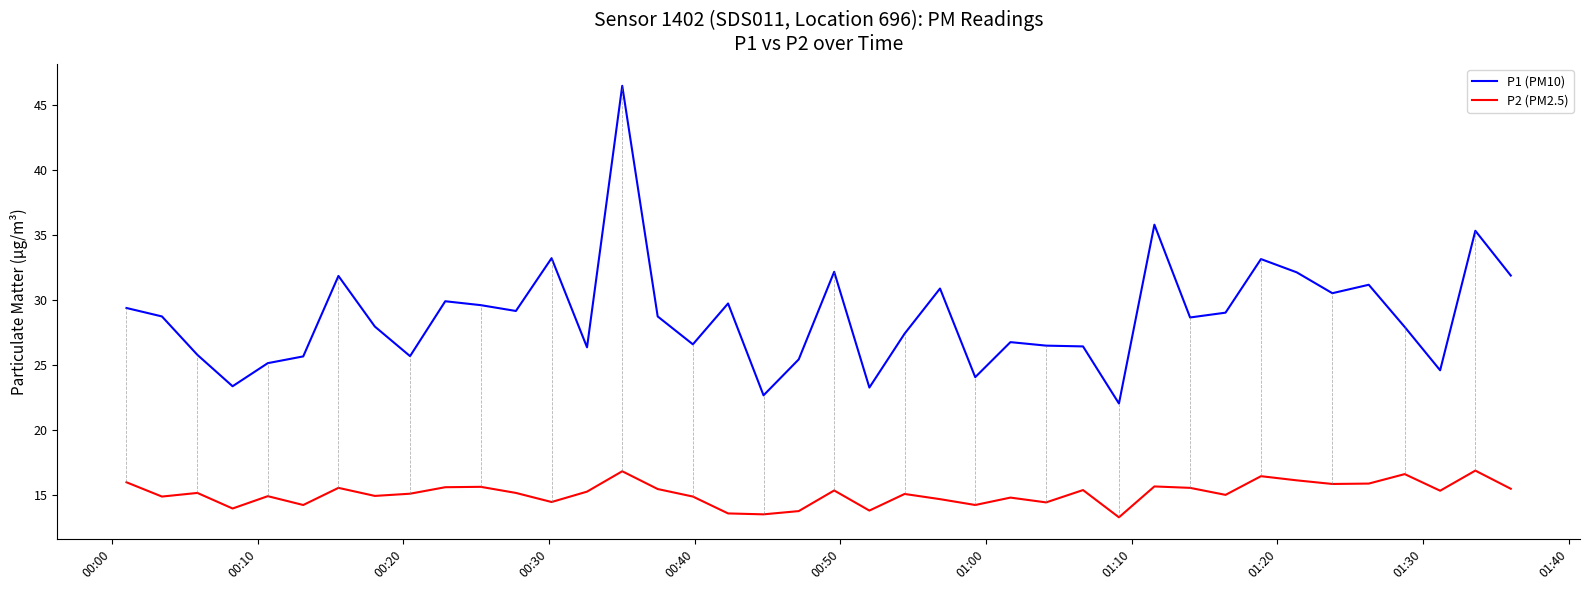

List the series in order of their overall mean, highest first.

P1 (PM10), P2 (PM2.5)